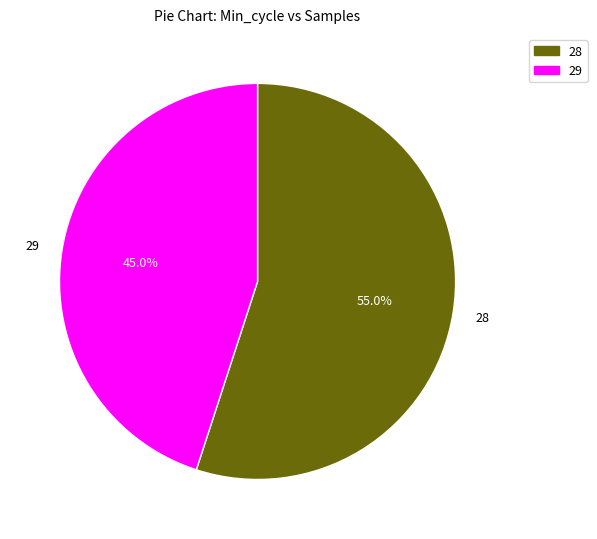

Is there any slice that represents more than half of the pie?

Yes